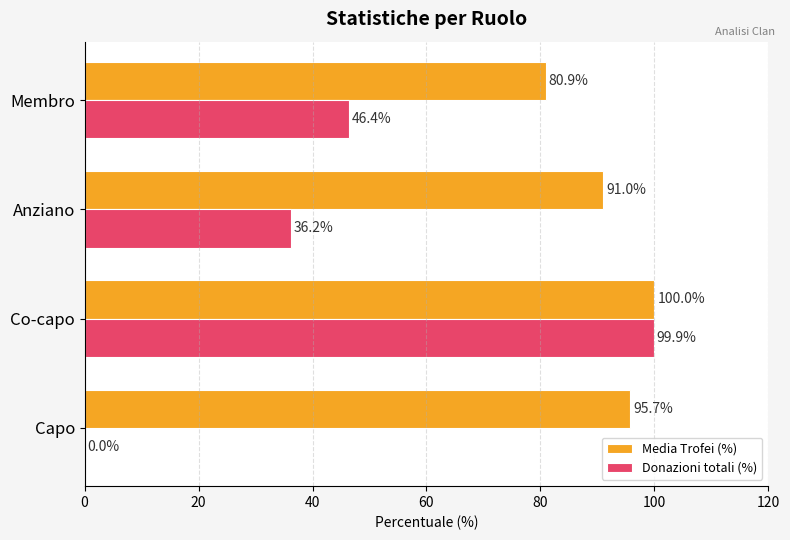

Is the value of Media Trofei (%) at Capo greater than the value of Donazioni totali (%) at Capo?

Yes